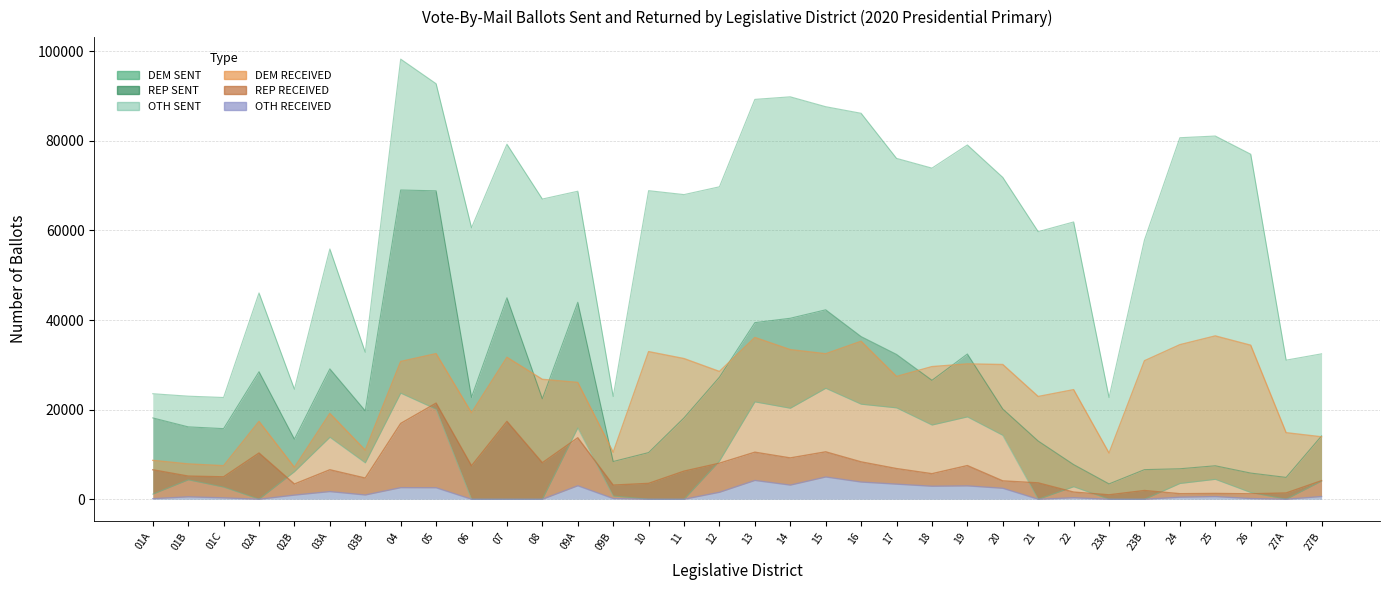

What is the difference between the highest and lowest values at 14?

46265